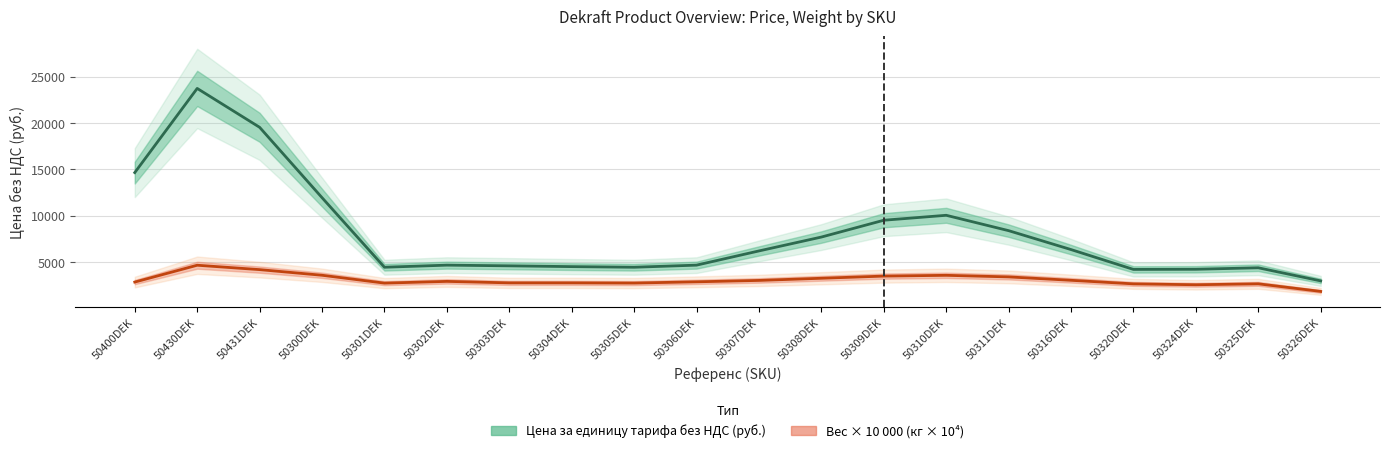

The Вес × 10 000 (кг × 10⁴) series shows 1412.0 at 50308DEK. True or false?

False